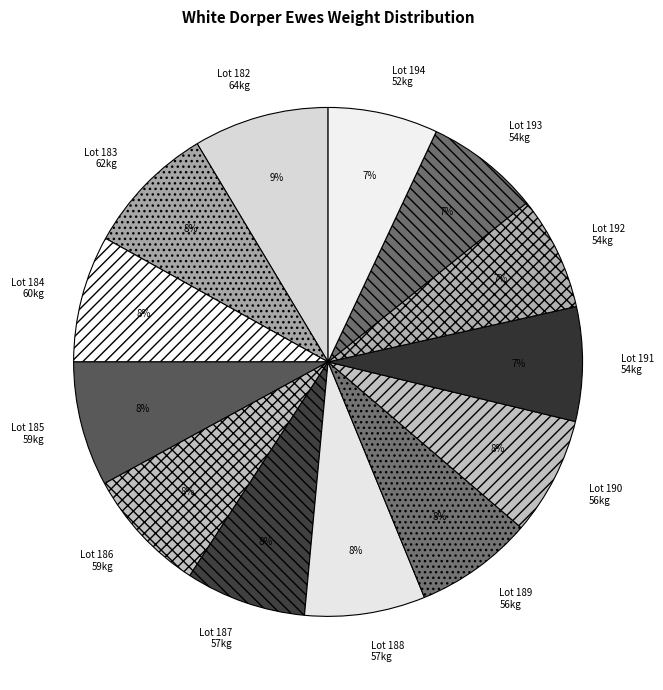

True or false: Lot 194 52kg accounts for 15% of the total.

False